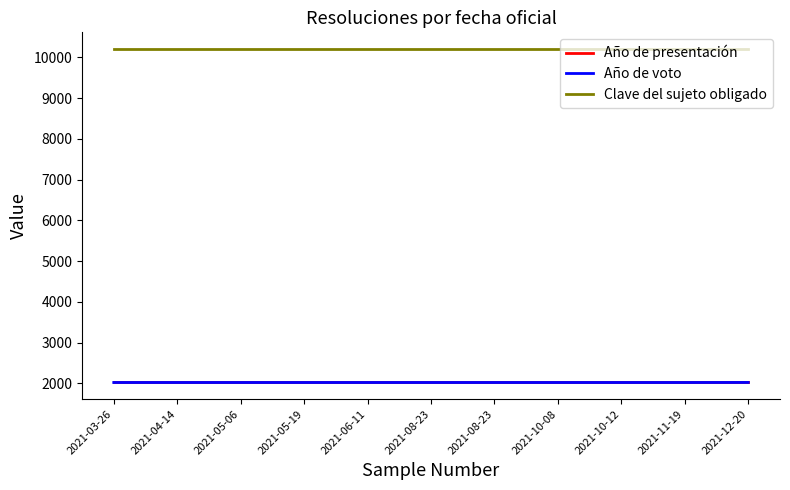

How many lines are shown in the chart?

3